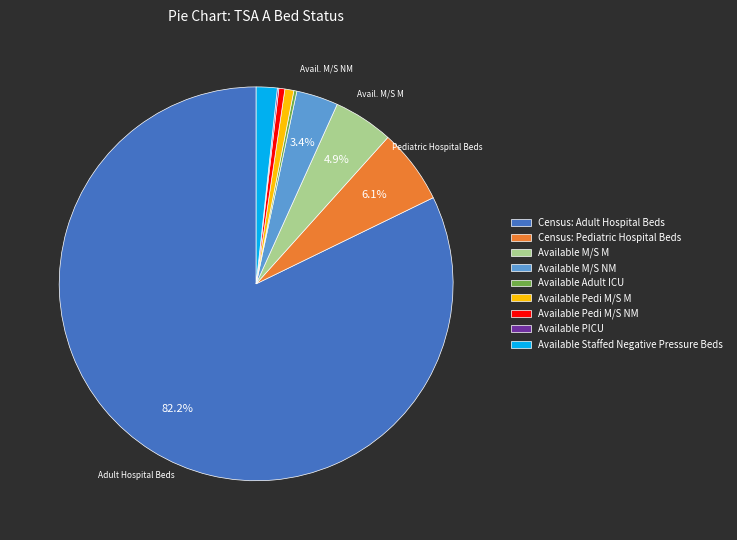

True or false: Census: Pediatric Hospital Beds accounts for 17% of the total.

False